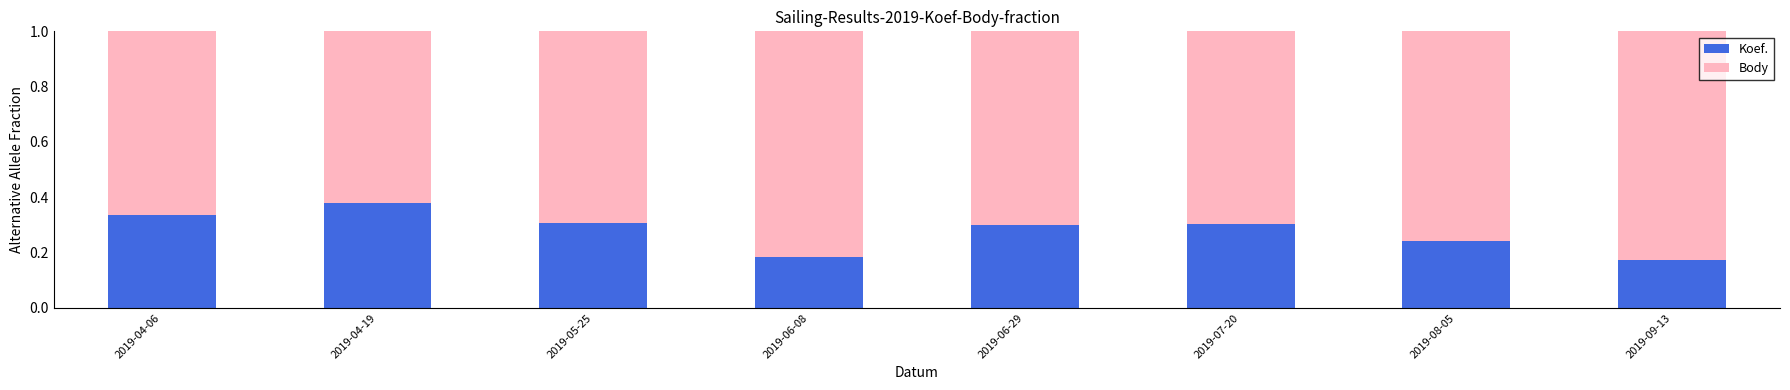

The Koef. series shows 0.4 at 2019-08-05. True or false?

False